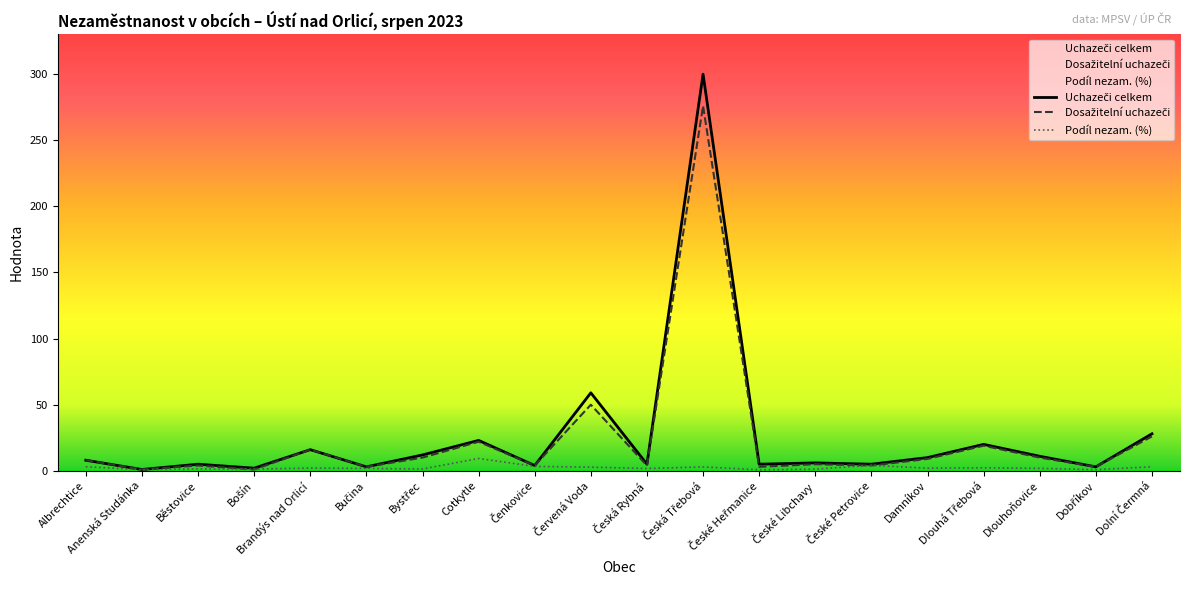

Read the Dosažitelní uchazeči value at Dobříkov.

3.0